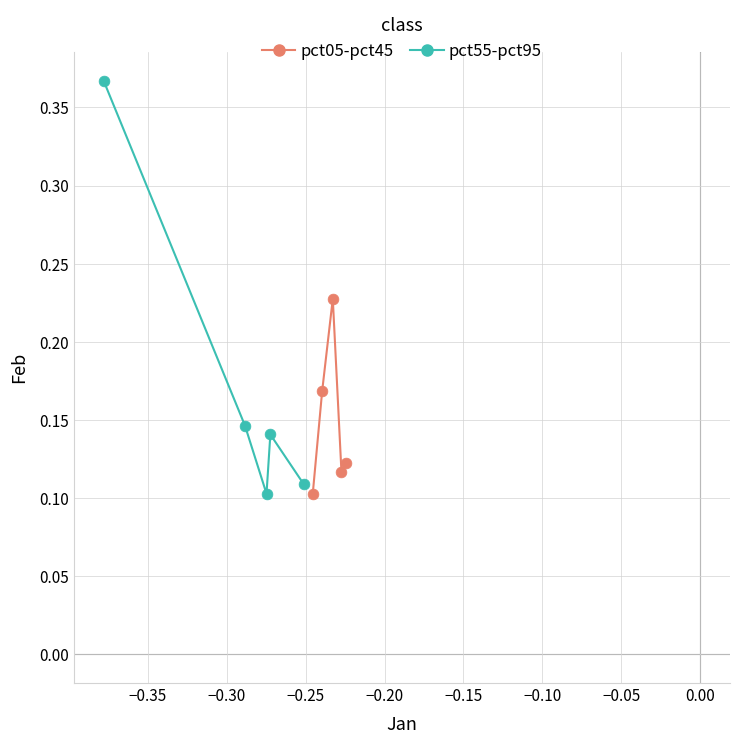

Which series has the widest spread of Y values?

pct55-pct95